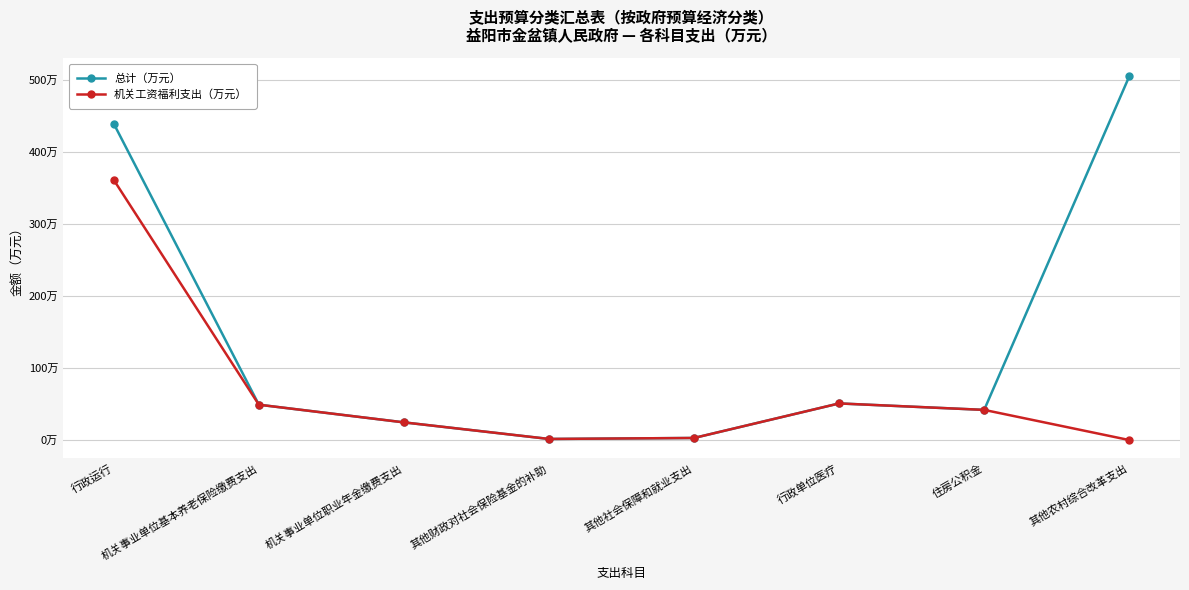

Reading left to right, transcribe all the data shown in this chart.

总计（万元）: 行政运行=439.6	机关事业单位基本养老保险缴费支出=49.1	机关事业单位职业年金缴费支出=24.6	其他财政对社会保险基金的补助=1.5	其他社会保障和就业支出=2.9	行政单位医疗=50.9	住房公积金=41.9	其他农村综合改革支出=505.4
机关工资福利支出（万元）: 行政运行=361.5	机关事业单位基本养老保险缴费支出=49.1	机关事业单位职业年金缴费支出=24.6	其他财政对社会保险基金的补助=1.5	其他社会保障和就业支出=2.9	行政单位医疗=50.9	住房公积金=41.9	其他农村综合改革支出=0.0